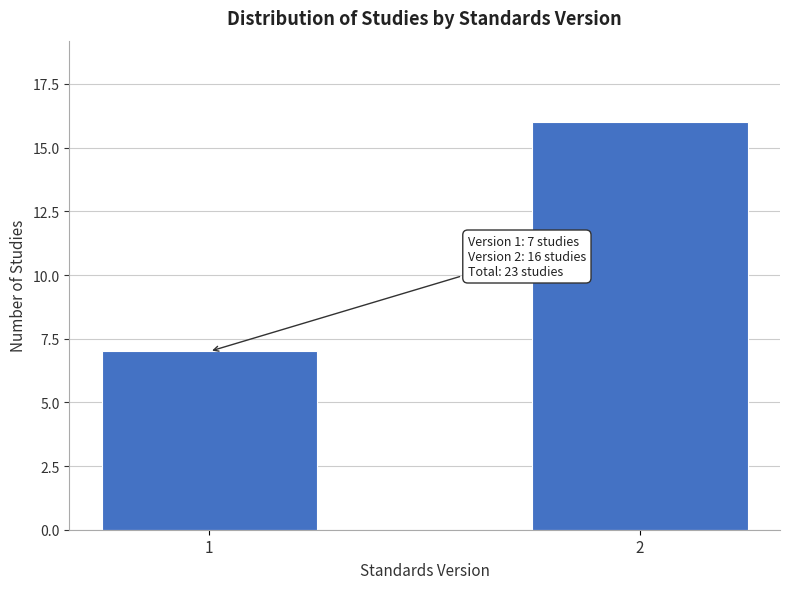

Reading right to left, extract all data points from this chart.

2=16	1=7